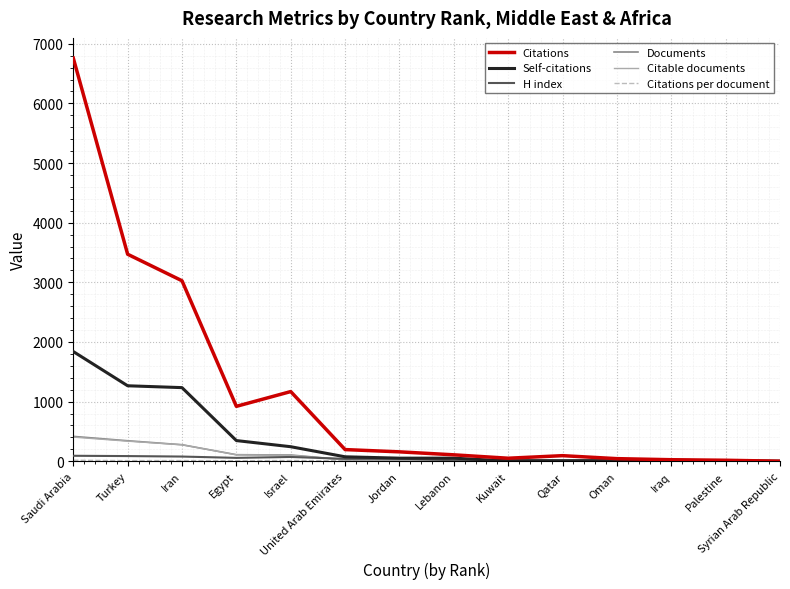

What value does the Citations series have at Iran?

3026.0